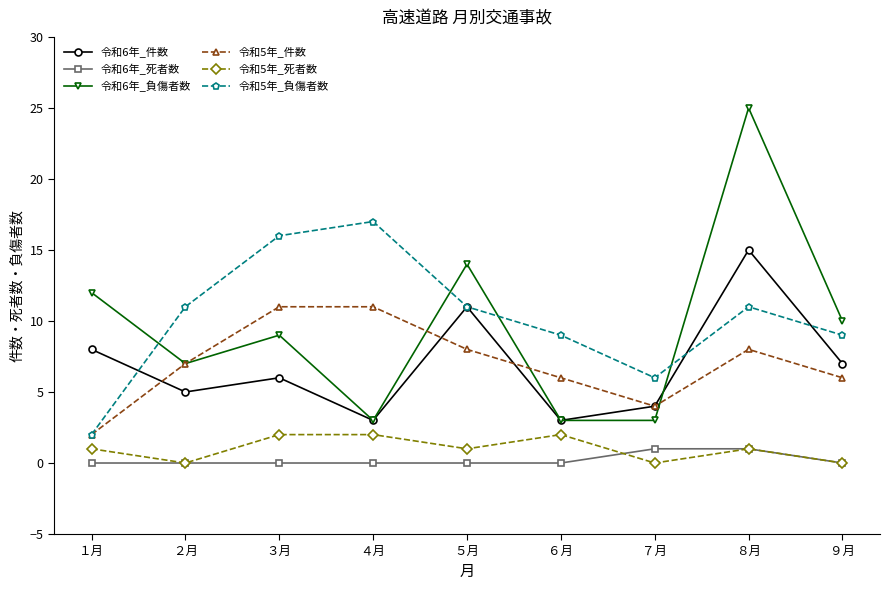

How many interior local peaks does the 令和6年_件数 series have?

3